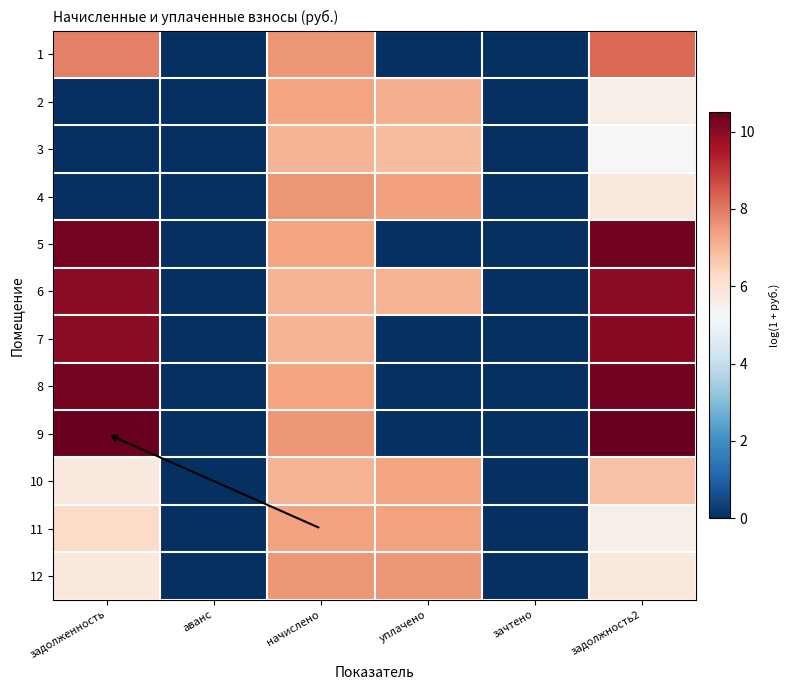

Which label corresponds to the smallest value in the chart?

аванс